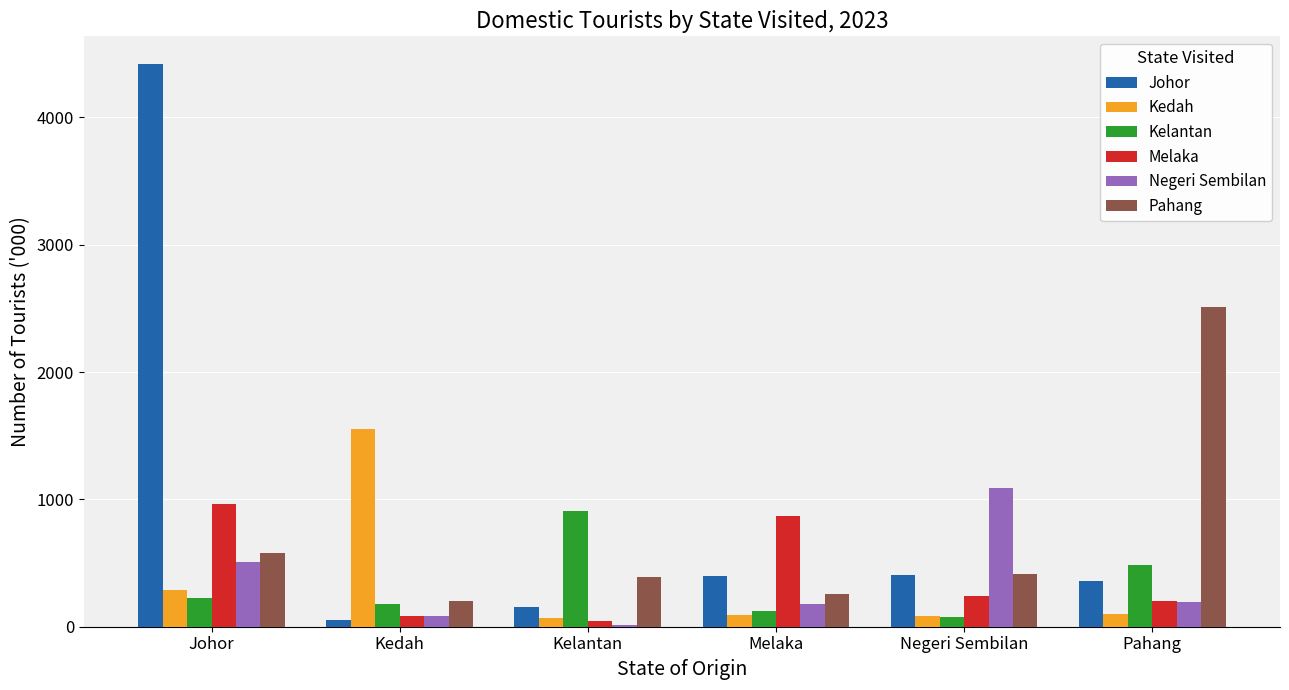

What are all the series names shown in the legend?

Johor, Kedah, Kelantan, Melaka, Negeri Sembilan, Pahang